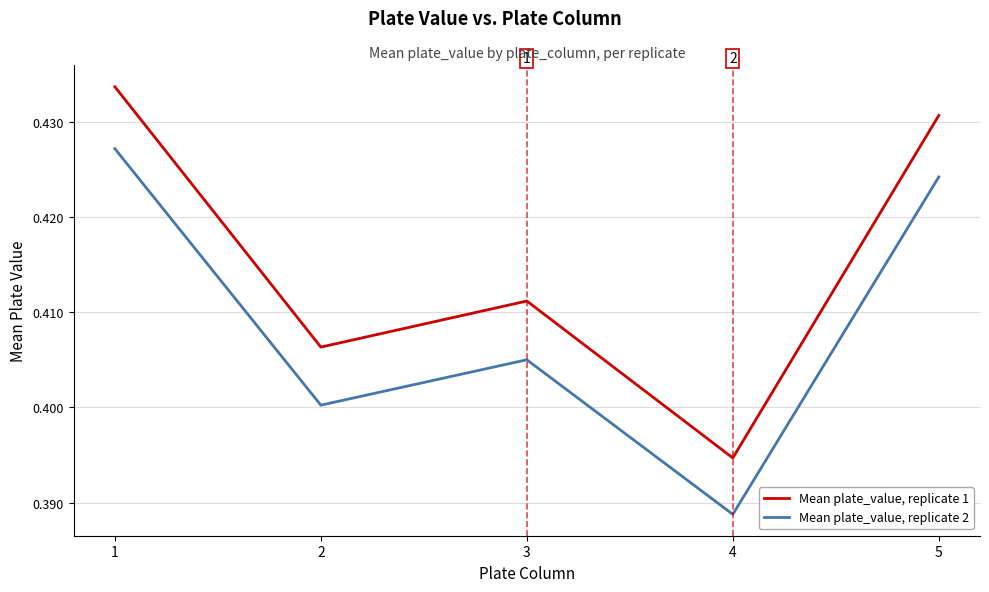

Which series has the largest total across all categories?

Mean plate_value, replicate 1